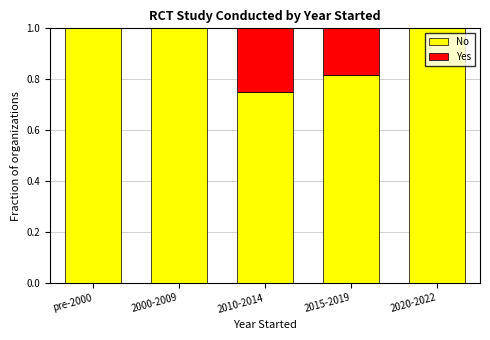

The No series shows 0.6 at 2020-2022. True or false?

False